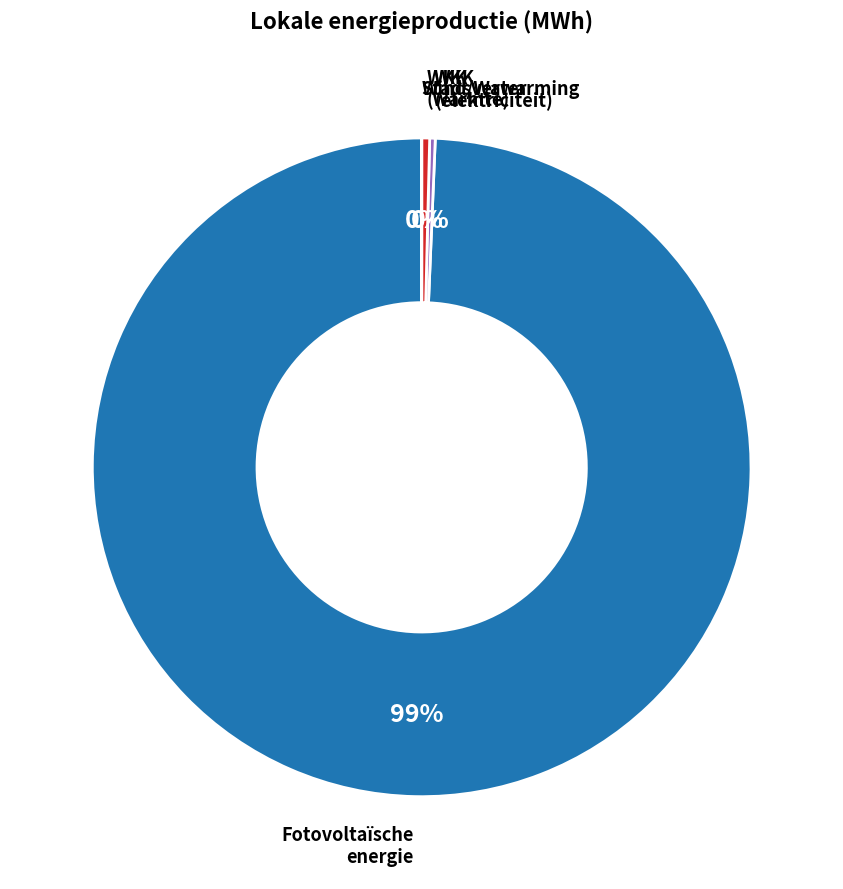

Does any single category account for the majority?

Yes